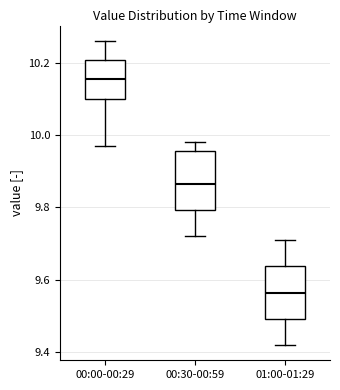

Reading left to right, transcribe this box plot: for each box, give where its median line is, the range the box spans, and where its two whiskers end, as read against the y-axis. The values are not printed on the chart, so give them approximately, as read against the axis.

00:00-00:29: median 10.16, box 10.10 to 10.20, whiskers 9.98 to 10.26
00:30-00:59: median 9.86, box 9.80 to 9.96, whiskers 9.72 to 9.98
01:00-01:29: median 9.56, box 9.50 to 9.64, whiskers 9.42 to 9.72